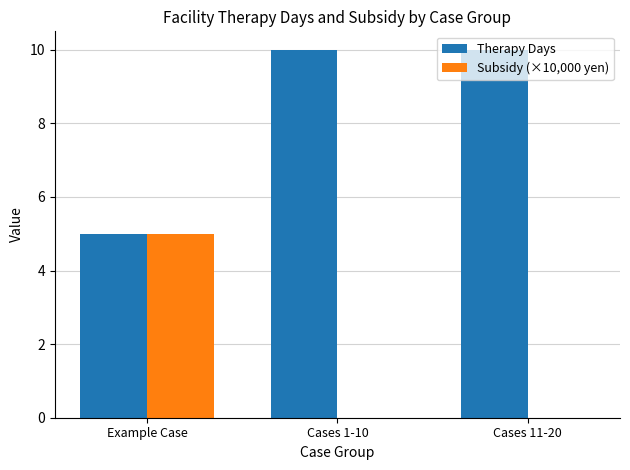

What is the sum of all Therapy Days values?

25